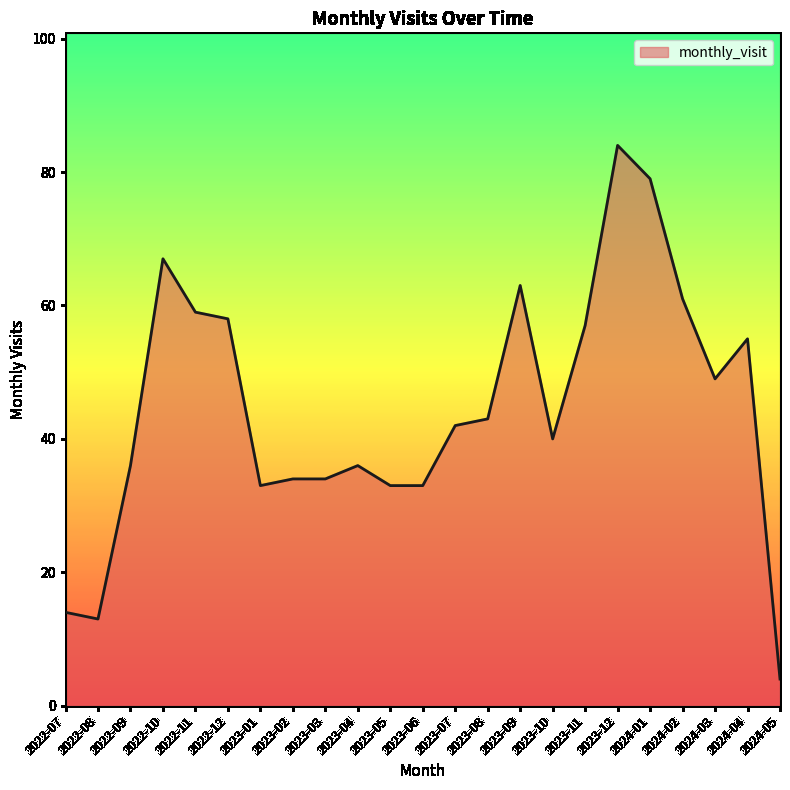

What position from the right is 2024-02?

4